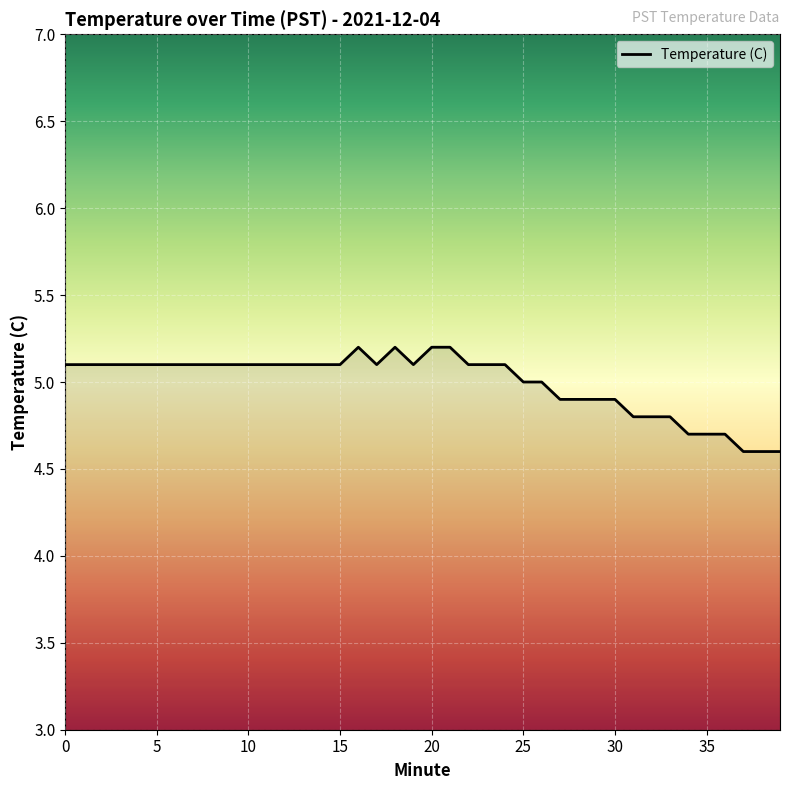

Reading right to left, list all the values displayed in this chart.

4.6	4.6	4.6	4.7	4.7	4.7	4.8	4.8	4.8	4.9	4.9	4.9	4.9	5.0	5.0	5.1	5.1	5.1	5.2	5.2	5.1	5.2	5.1	5.2	5.1	5.1	5.1	5.1	5.1	5.1	5.1	5.1	5.1	5.1	5.1	5.1	5.1	5.1	5.1	5.1